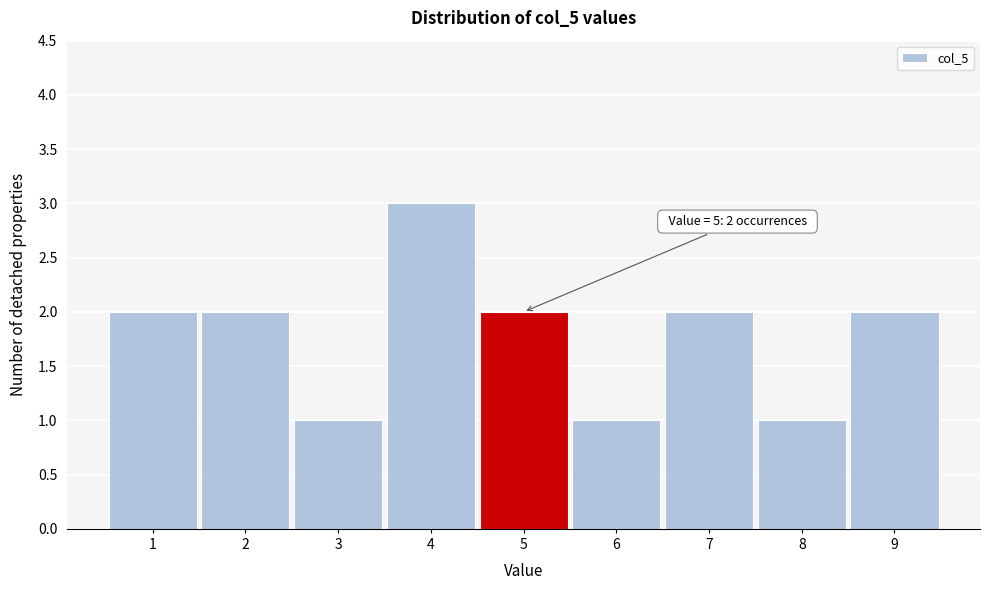

Over which range of the x-axis is the bar tallest?

3.5 to 4.5